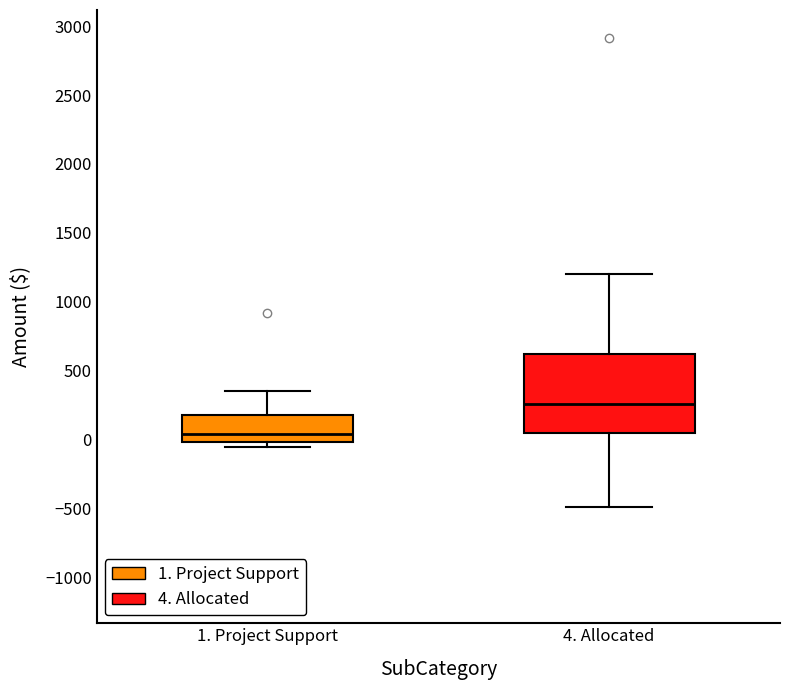

Reading left to right, read every box against the y-axis: the position of its median line, the range the box covers, and the ends of its whiskers. The values are not printed on the chart, so give them approximately, as read against the axis.

1. Project Support: median 50, box 0 to 200, whiskers -50 to 350
4. Allocated: median 250, box 50 to 600, whiskers -500 to 1200